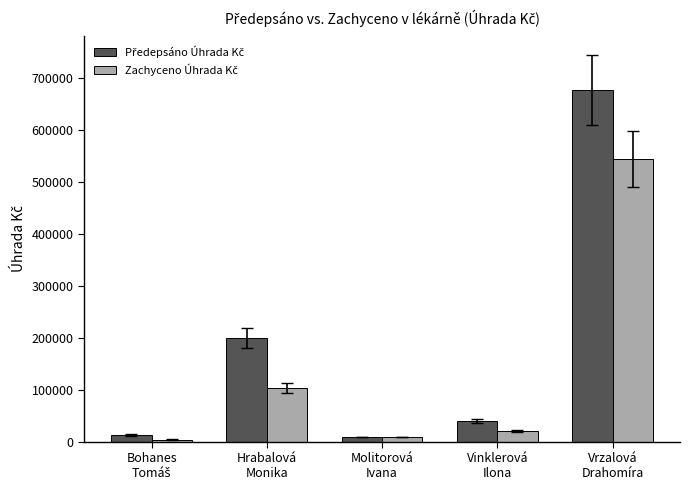

What is the greatest value displayed?

677593.4